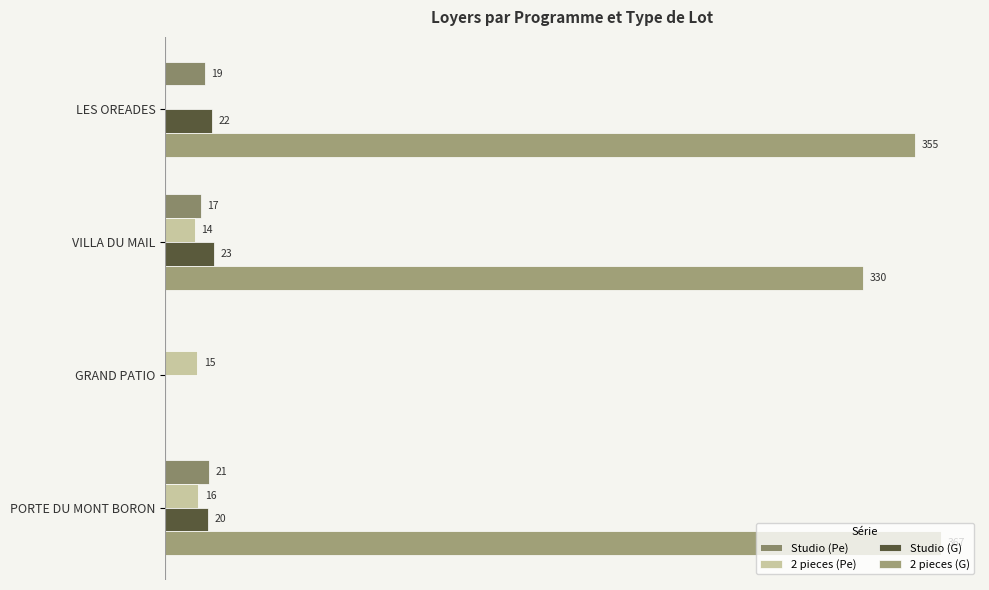

Reading left to right, extract all data points from this chart.

Studio (Pe): 18.7	17.0	0.0	20.9
2 pieces (Pe): 0.0	14.1	15.2	15.8
Studio (G): 22.3	23.0	0.0	20.5
2 pieces (G): 354.5	330.0	0.0	366.9